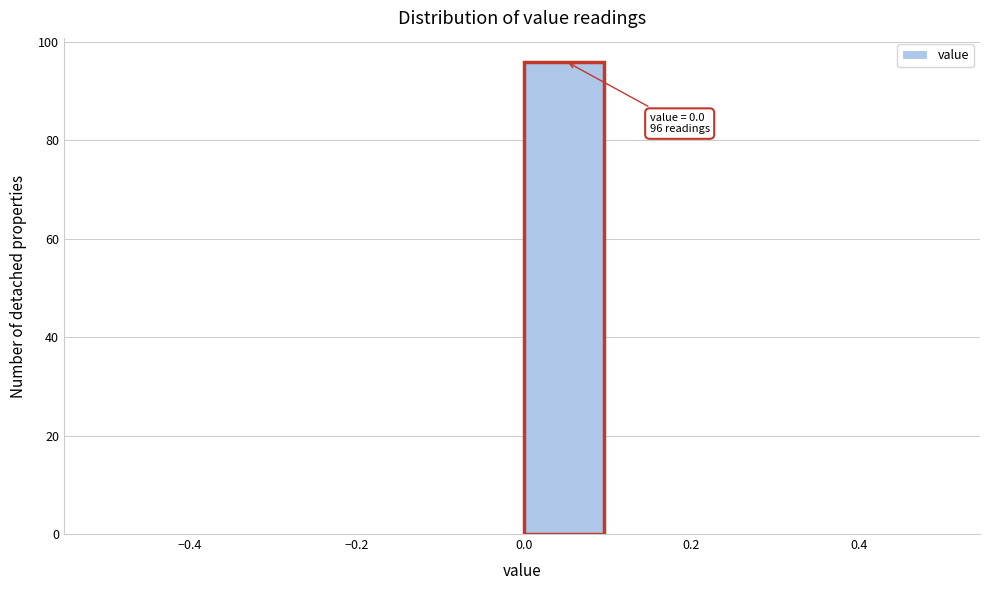

Which range on the x-axis has the tallest bar?

0.0 to 0.1